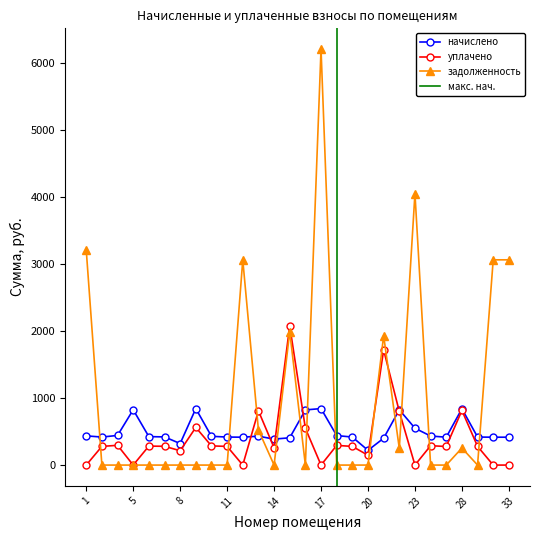

Which series has the widest spread of values?

задолженность